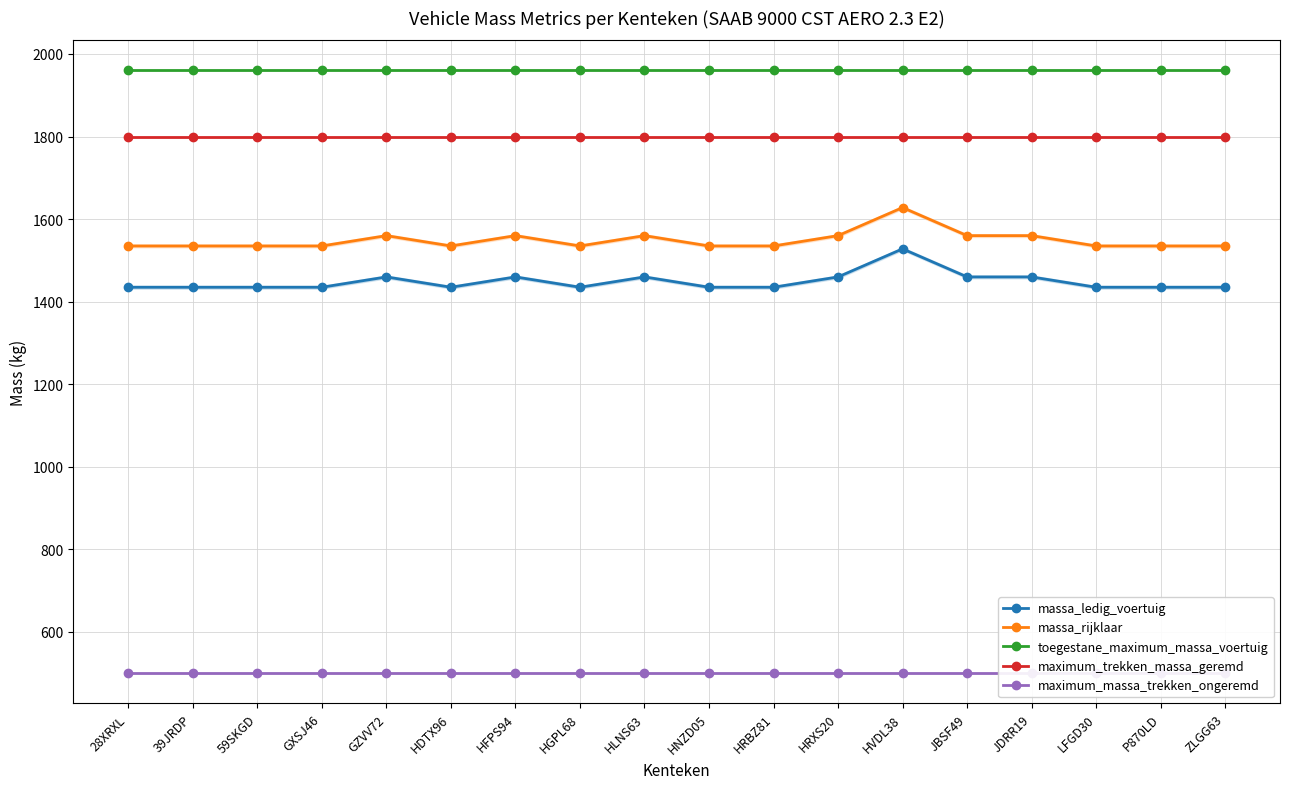

Reading left to right, what are all the values shown in this chart?

massa_ledig_voertuig: 1435	1435	1435	1435	1460	1435	1460	1435	1460	1435	1435	1460	1528	1460	1460	1435	1435	1435
massa_rijklaar: 1535	1535	1535	1535	1560	1535	1560	1535	1560	1535	1535	1560	1628	1560	1560	1535	1535	1535
toegestane_maximum_massa_voertuig: 1960	1960	1960	1960	1960	1960	1960	1960	1960	1960	1960	1960	1960	1960	1960	1960	1960	1960
maximum_trekken_massa_geremd: 1800	1800	1800	1800	1800	1800	1800	1800	1800	1800	1800	1800	1800	1800	1800	1800	1800	1800
maximum_massa_trekken_ongeremd: 500	500	500	500	500	500	500	500	500	500	500	500	500	500	500	500	500	500